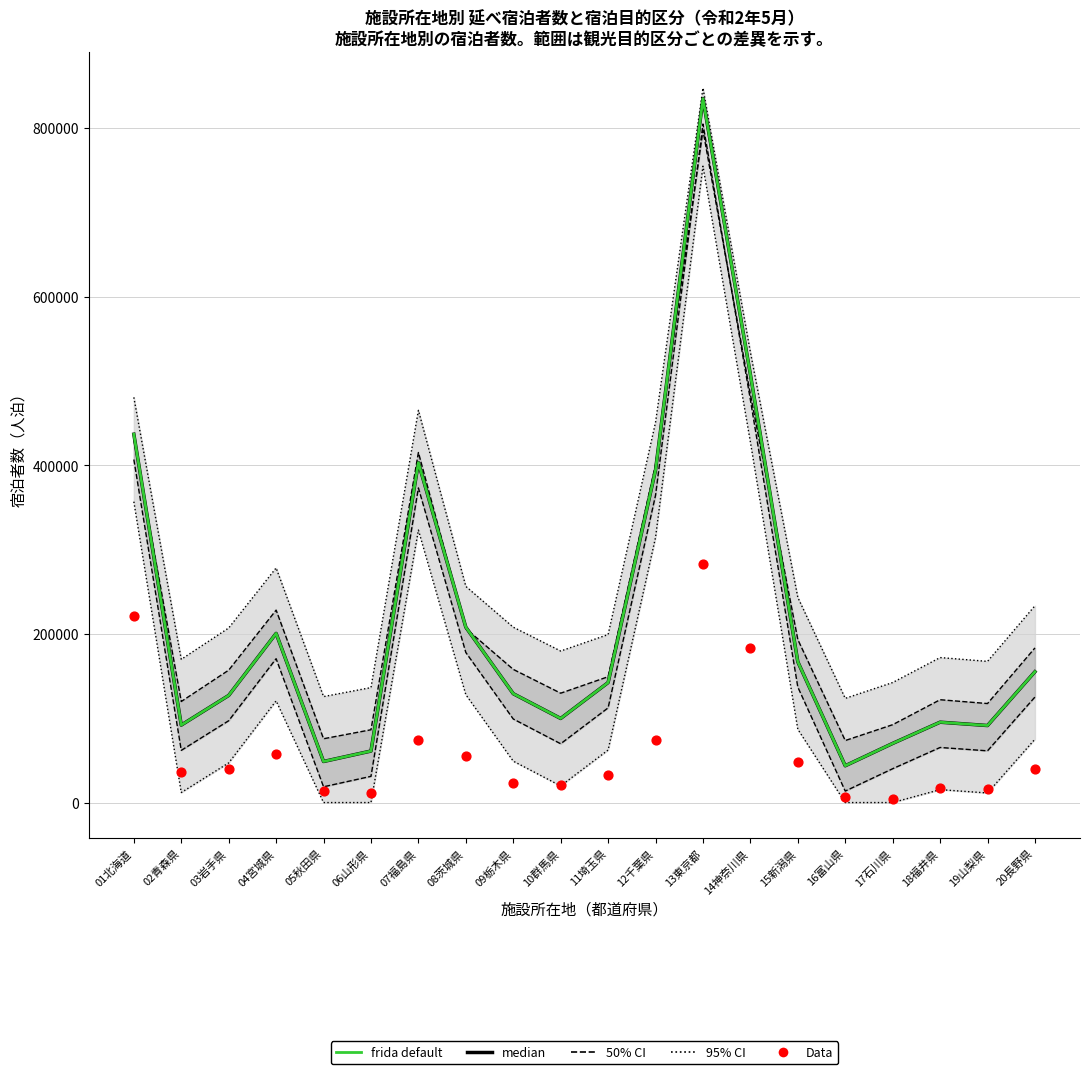

Which series reaches the minimum Y coordinate?

Data